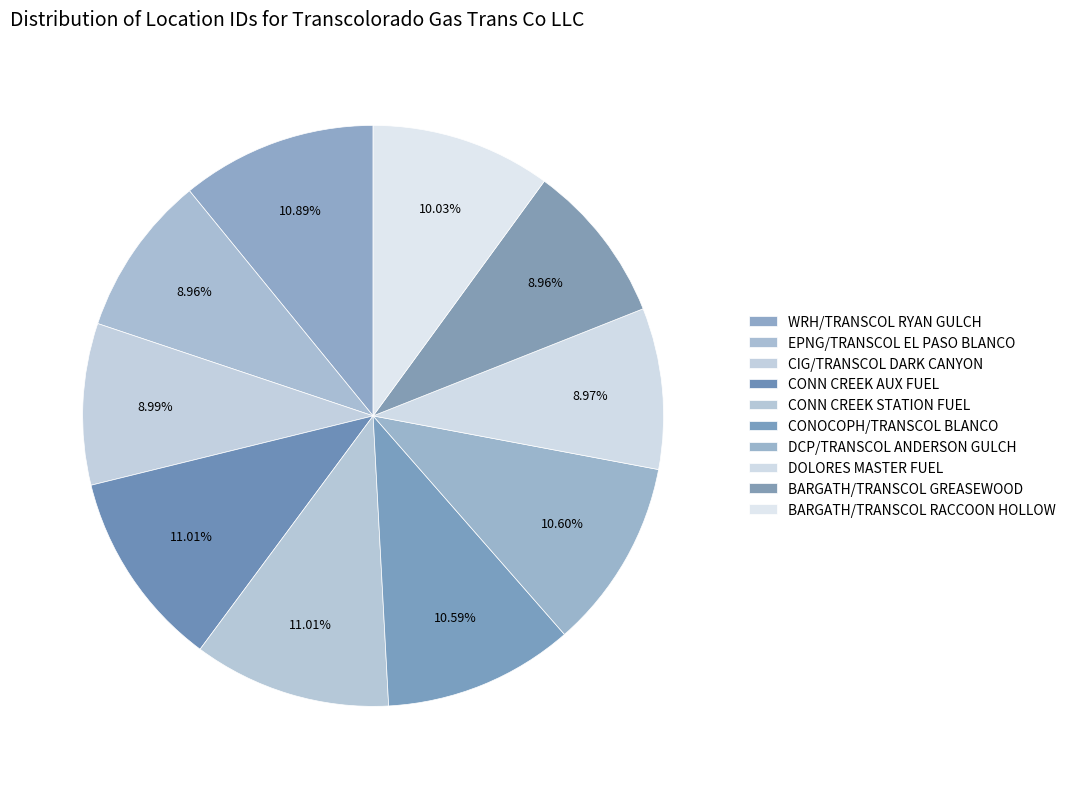

Which slice is the smallest?

BARGATH/TRANSCOL GREASEWOOD